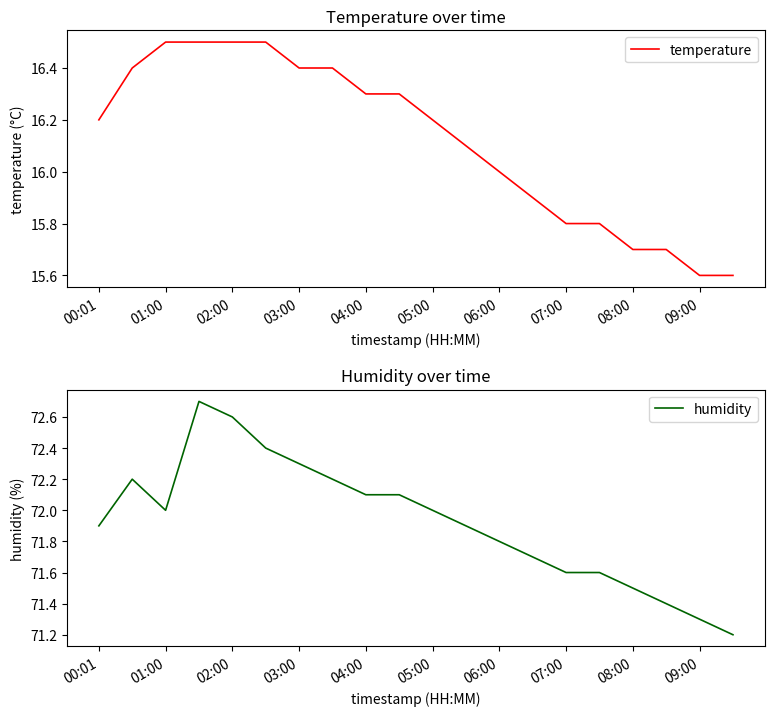

At how many categories does at least one series exceed 41?

20